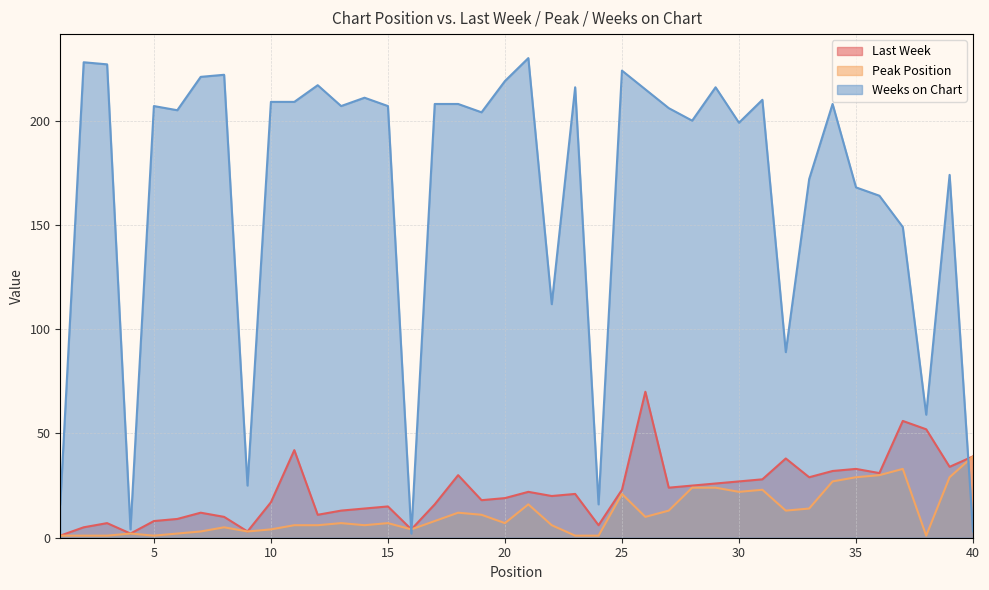

How many data points does each series have?

40